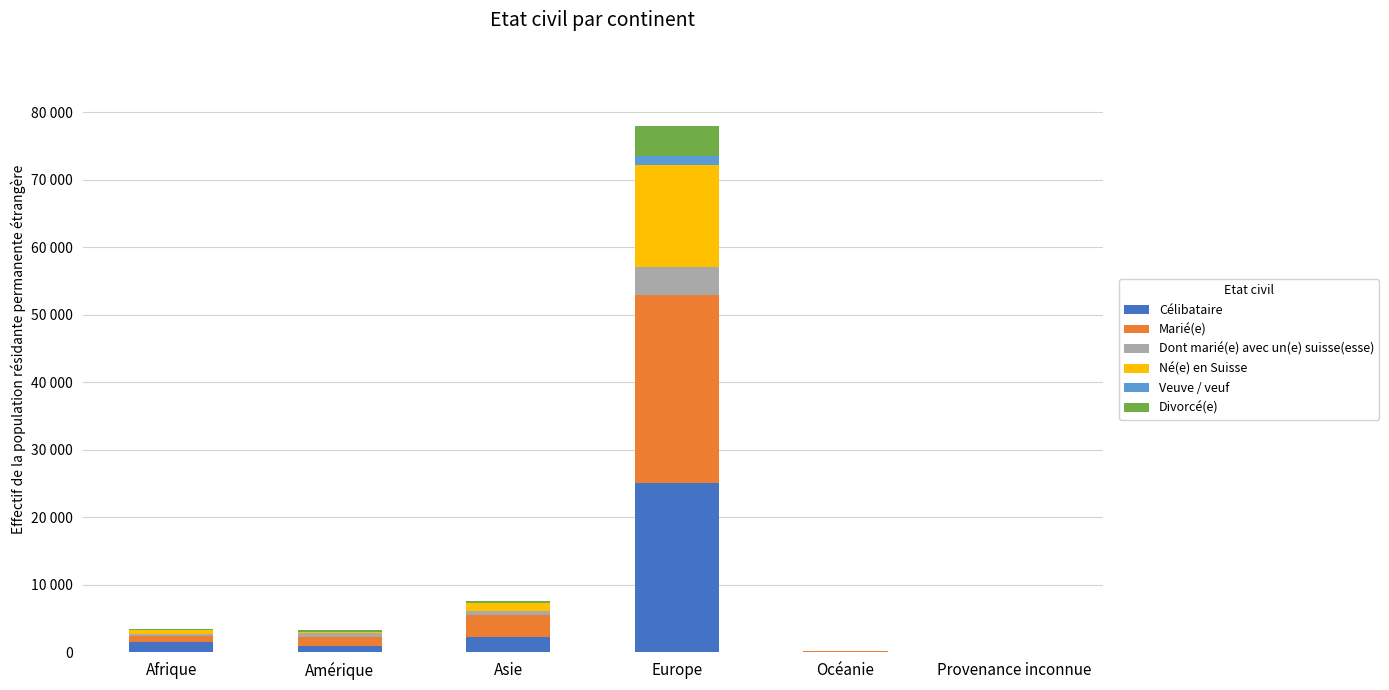

Which series has the largest total across all categories?

Marié(e)